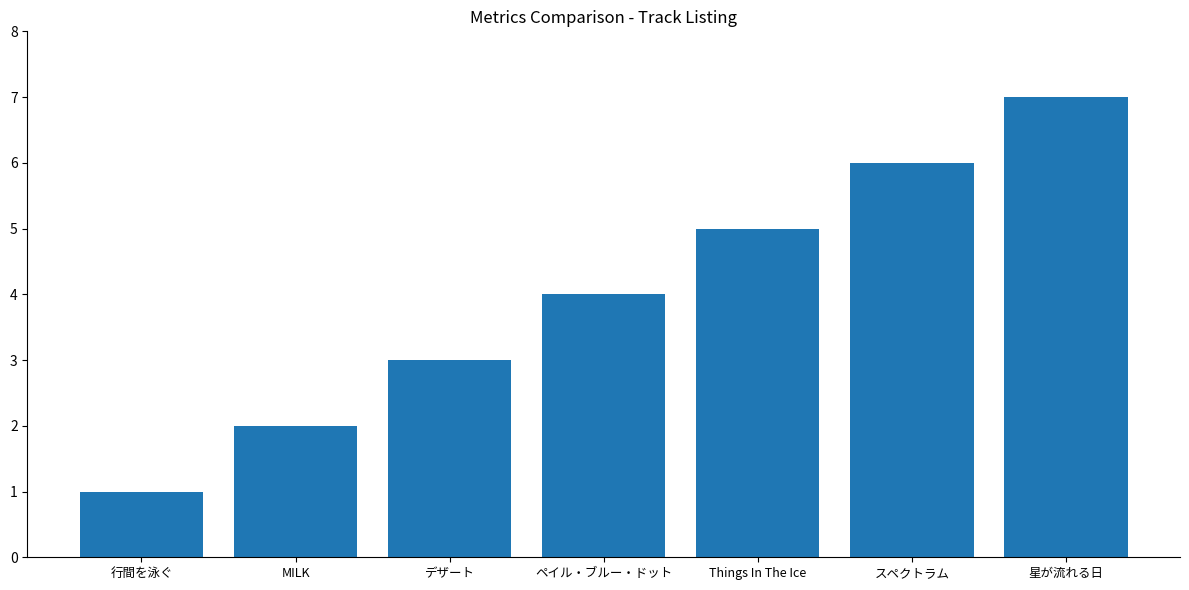

What is the change in value from MILK to スペクトラム?

+4